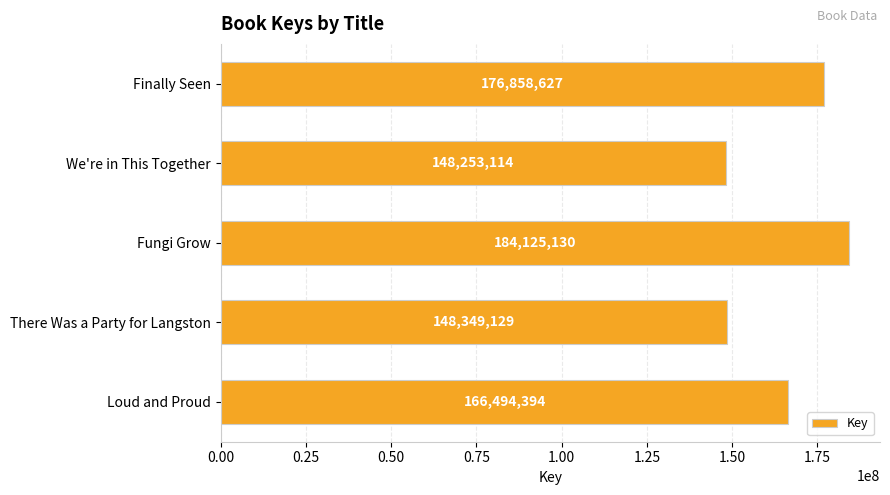

Which has a higher value, Fungi Grow or Loud and Proud?

Fungi Grow